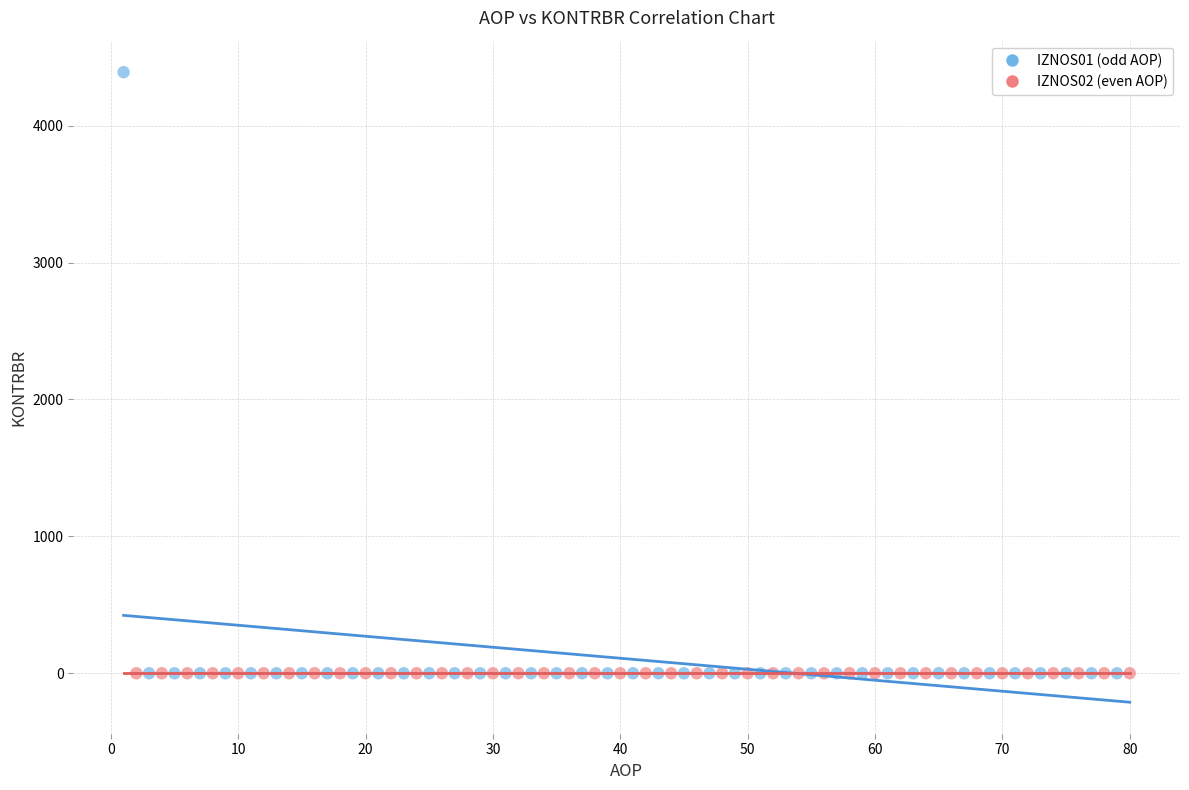

What are all the series names shown in the legend?

IZNOS01 (odd AOP), IZNOS02 (even AOP)